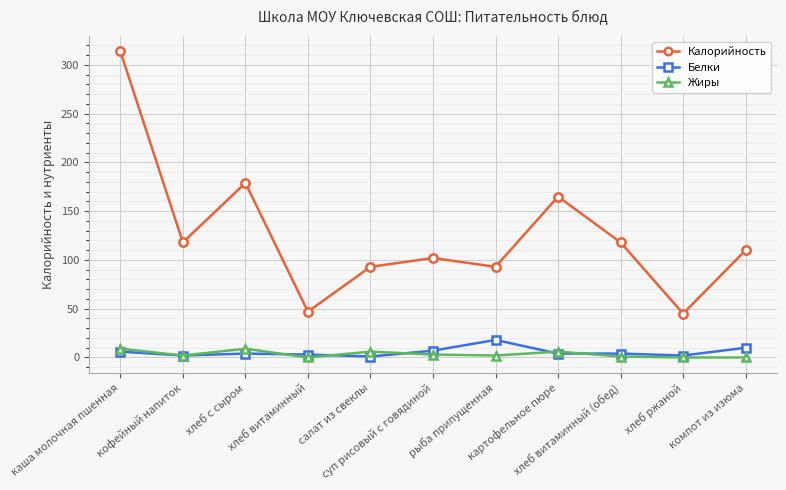

What is the difference between the maximum and minimum values in the Жиры series?

9